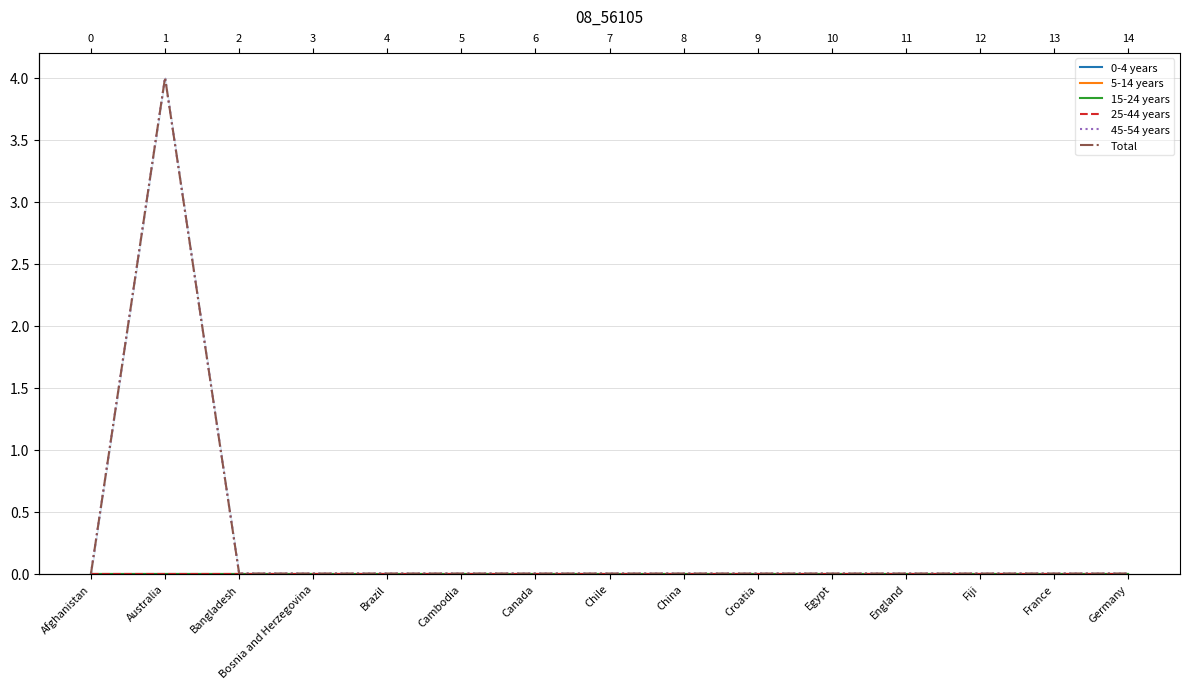

Rank the categories by 0-4 years value from highest to lowest.

Afghanistan, Australia, Bangladesh, Bosnia and Herzegovina, Brazil, Cambodia, Canada, Chile, China, Croatia, Egypt, England, Fiji, France, Germany